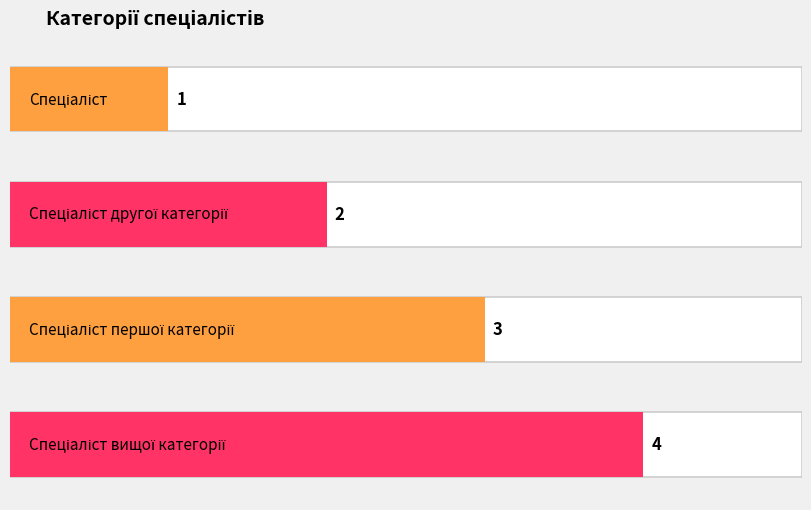

Where does the data first go above 3?

Спеціаліст вищої категорії